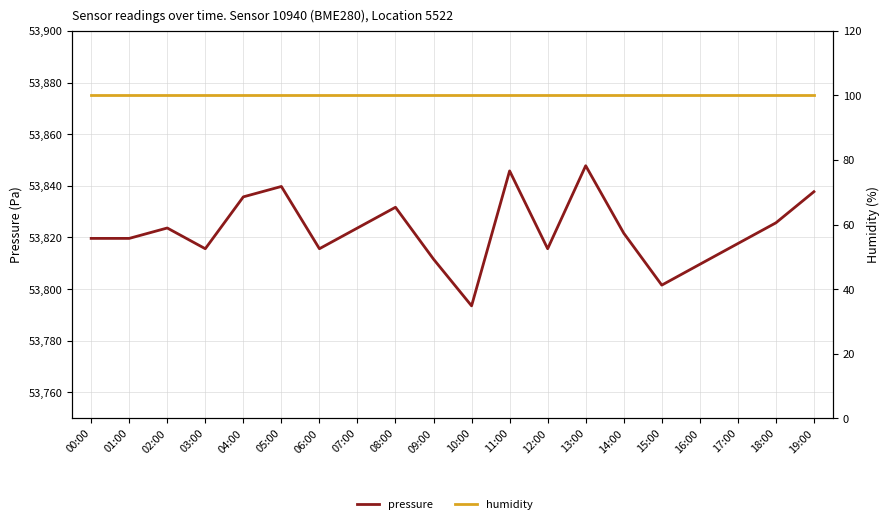

What is the difference between the pressure values at 10:00 and 14:00?

28.2